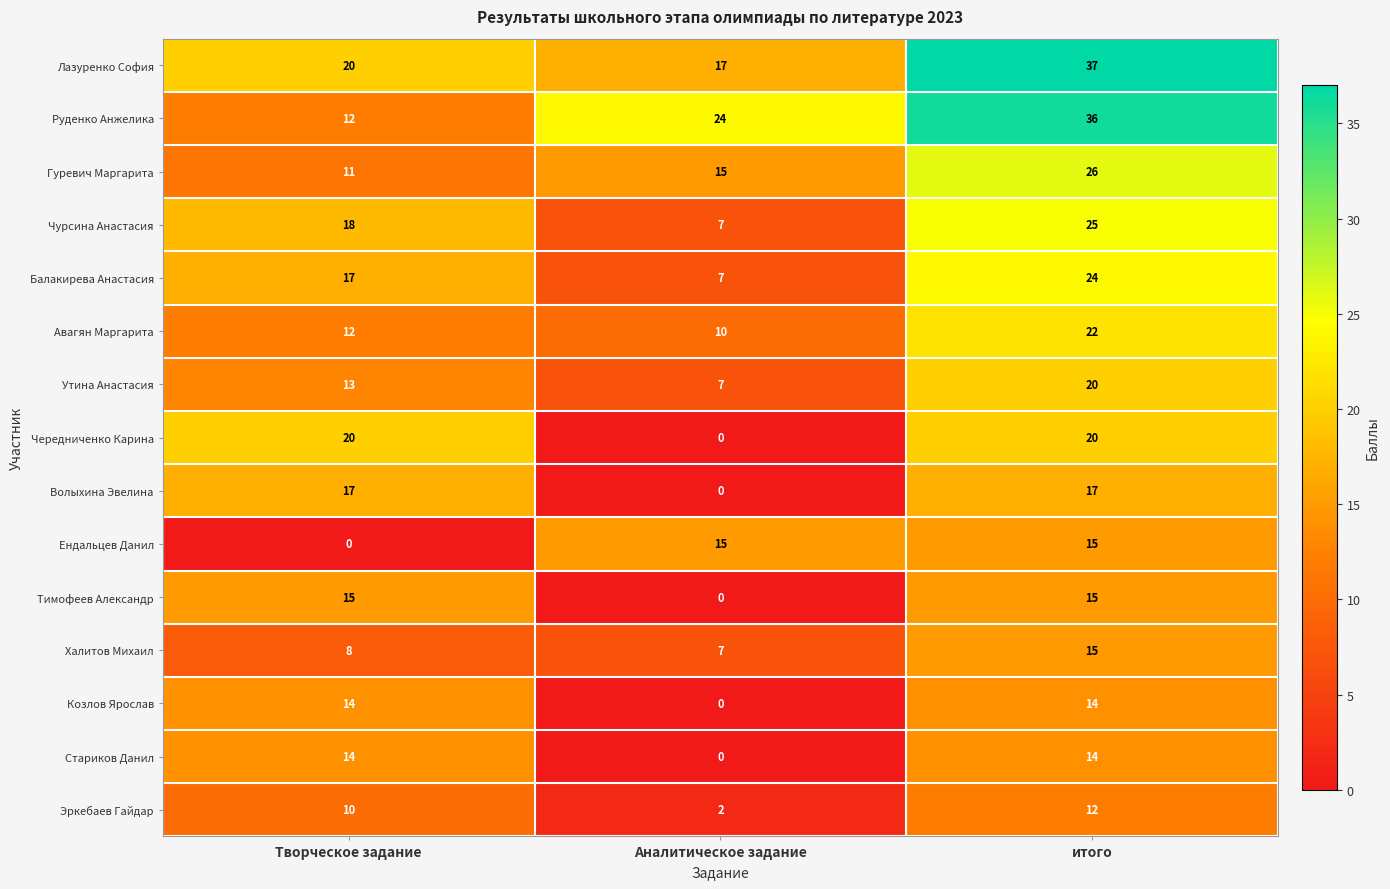

At how many categories does at least one series exceed 5?

3